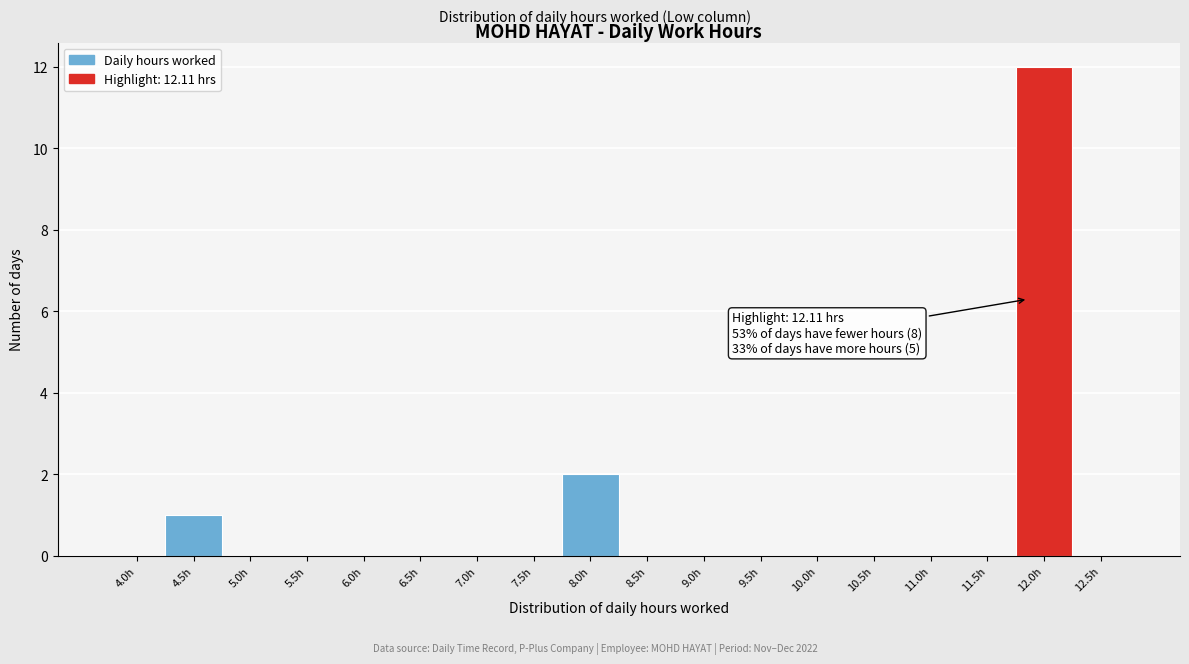

Reading right to left, transcribe all the data shown in this chart.

12.5h=0	12.0h=12	11.5h=0	11.0h=0	10.5h=0	10.0h=0	9.5h=0	9.0h=0	8.5h=0	8.0h=2	7.5h=0	7.0h=0	6.5h=0	6.0h=0	5.5h=0	5.0h=0	4.5h=1	4.0h=0